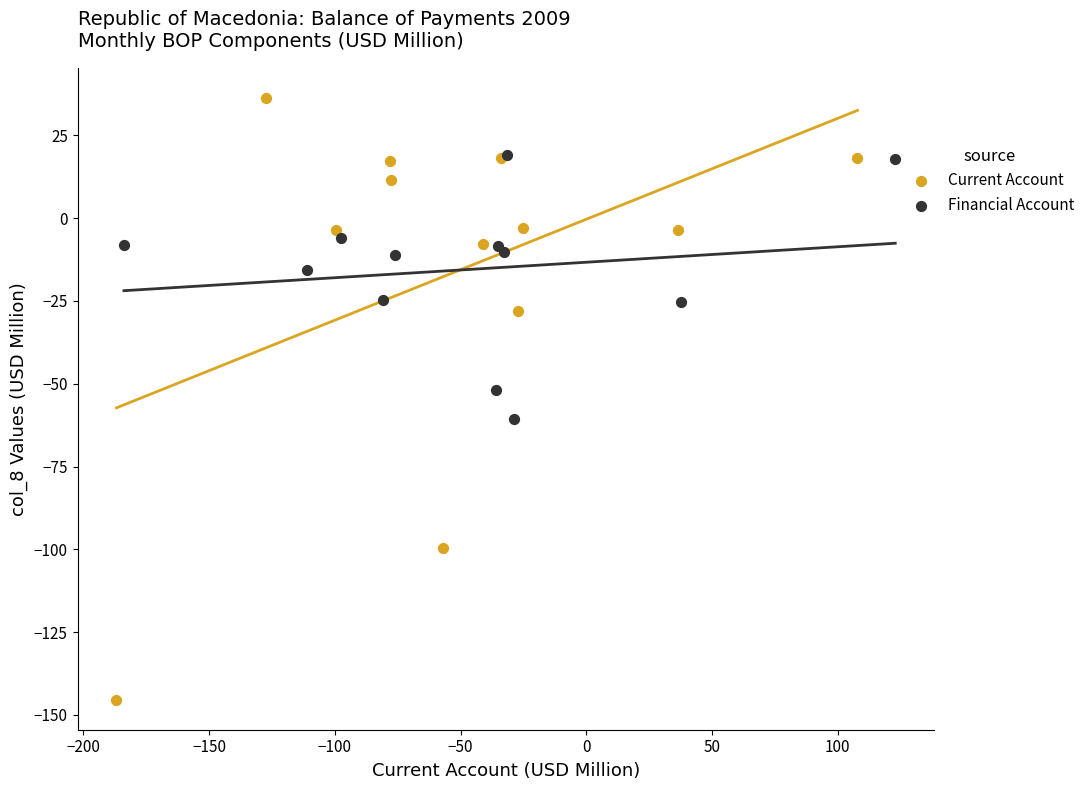

Which series contains the highest Y value?

Current Account